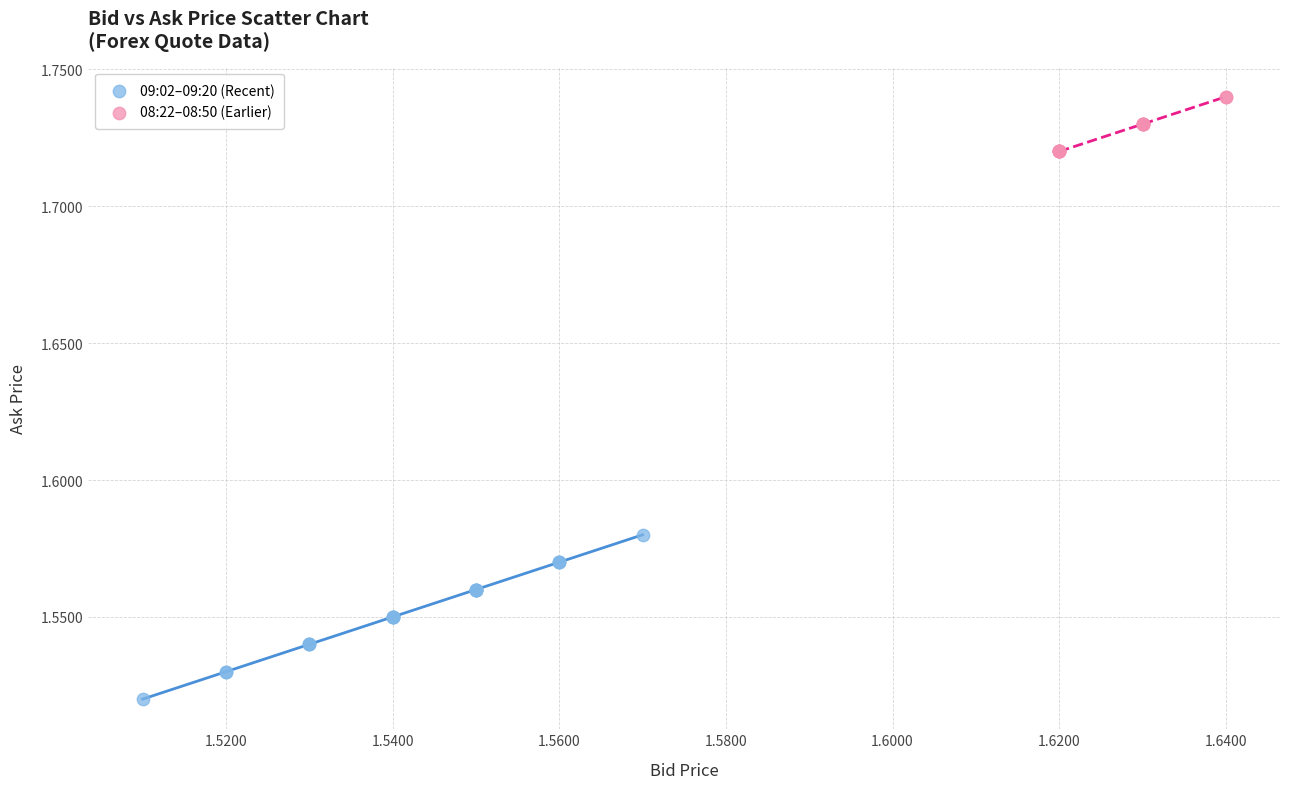

Which series contains the lowest Y value?

09:02–09:20 (Recent)